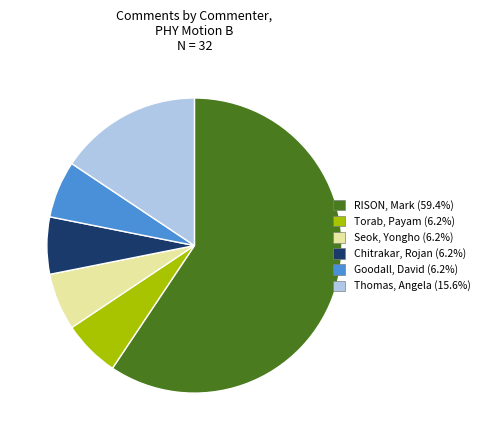

Approximately how many times larger is the value at Seok, Yongho compared to RISON, Mark?

0.1